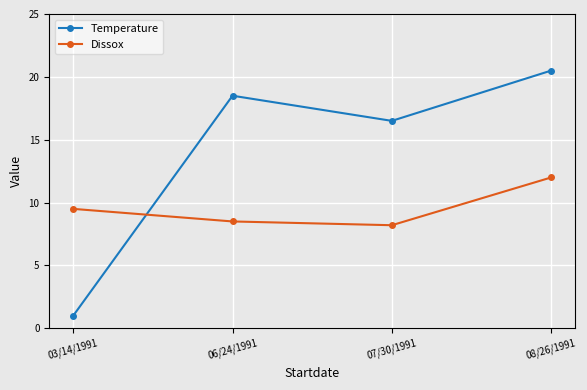

List the labels in order of Dissox value, largest first.

08/26/1991, 03/14/1991, 06/24/1991, 07/30/1991